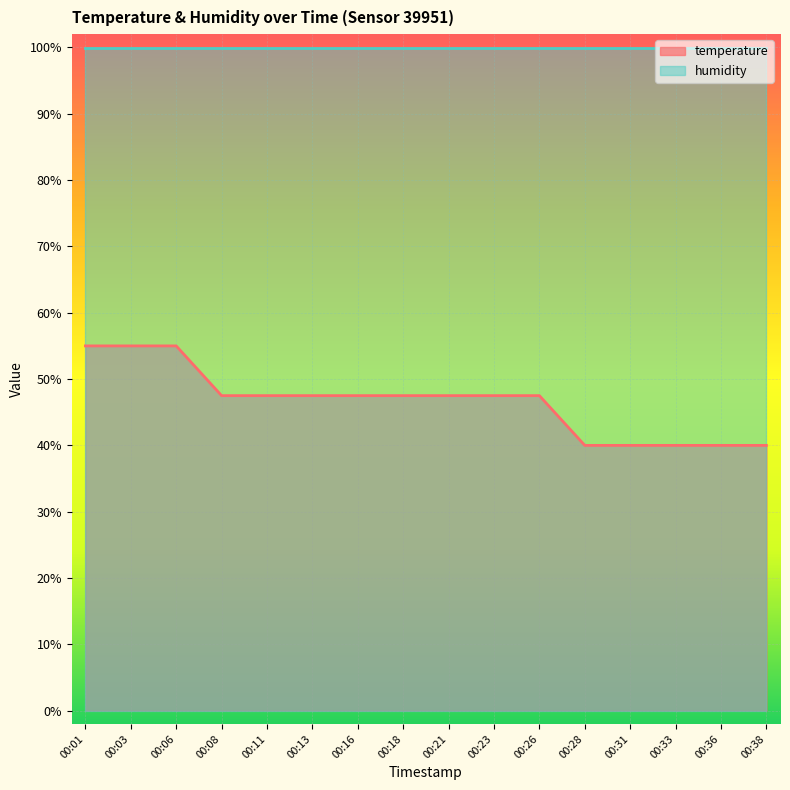

Reading right to left, transcribe all the data shown in this chart.

40.0	40.0	40.0	40.0	40.0	47.5	47.5	47.5	47.5	47.5	47.5	47.5	47.5	55.0	55.0	55.0